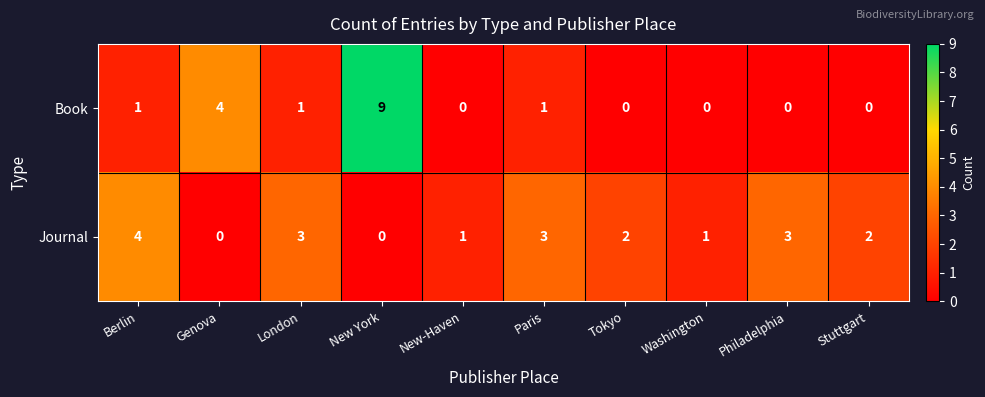

At how many categories does at least one series exceed 8?

1